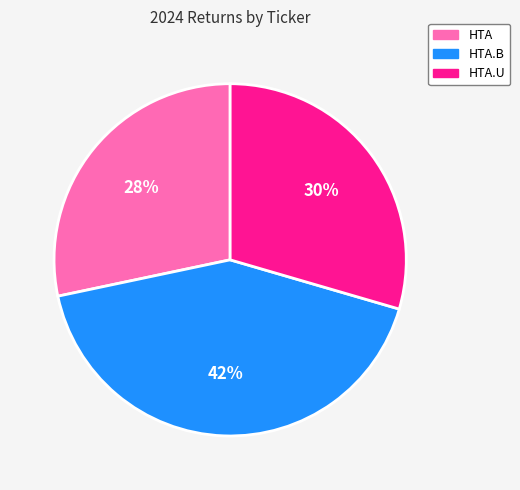

To the nearest percent, what is the average slice percentage?

33%